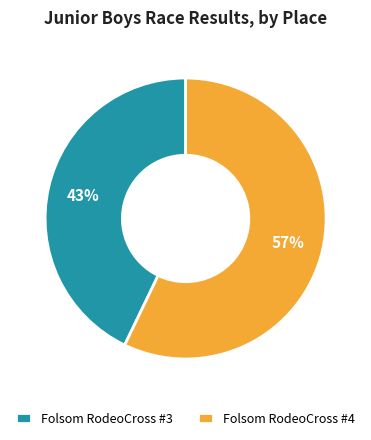

What percentage is the Folsom RodeoCross #3 slice, to the nearest percent?

43%